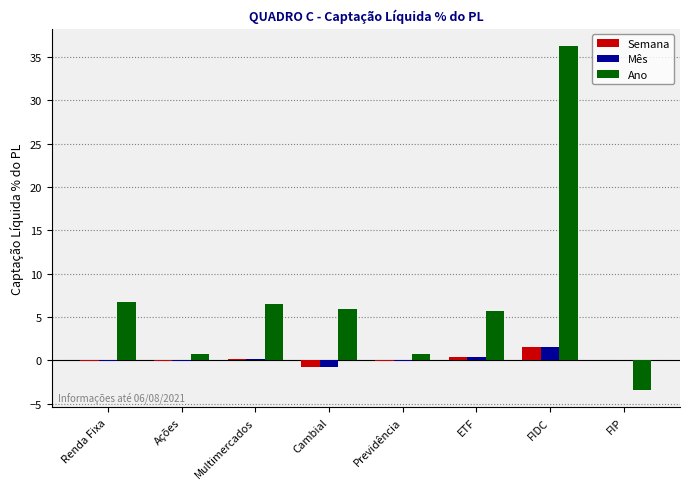

What is the greatest value displayed?

36.3